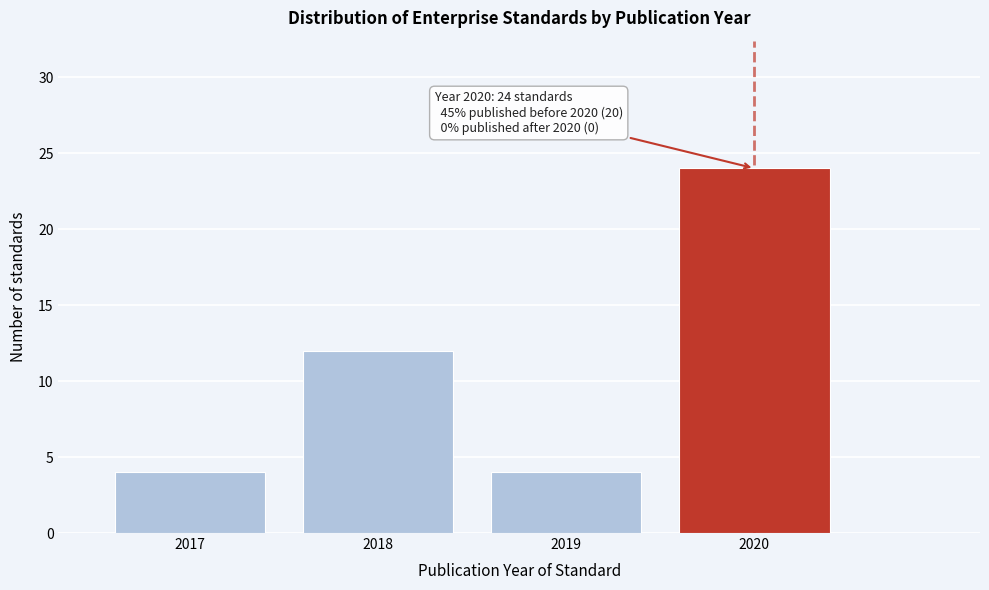

Reading right to left, transcribe all the data shown in this chart.

24	4	12	4